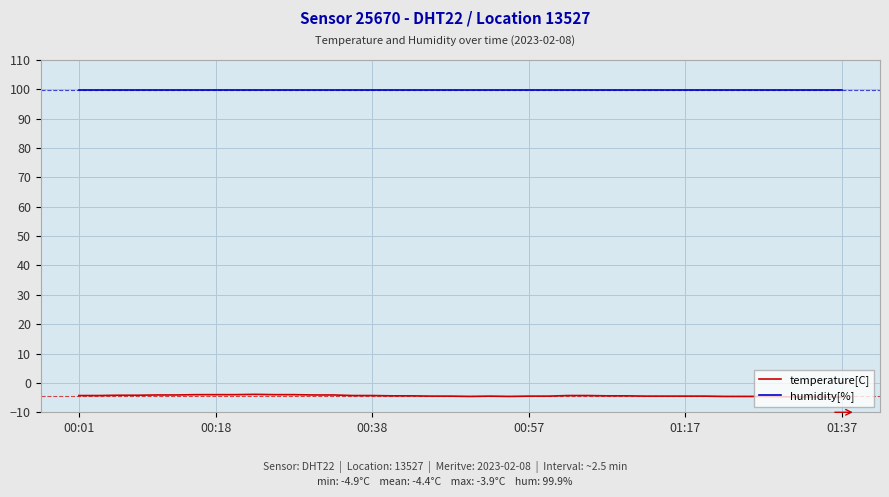

Does the chart have visible grid lines?

Yes